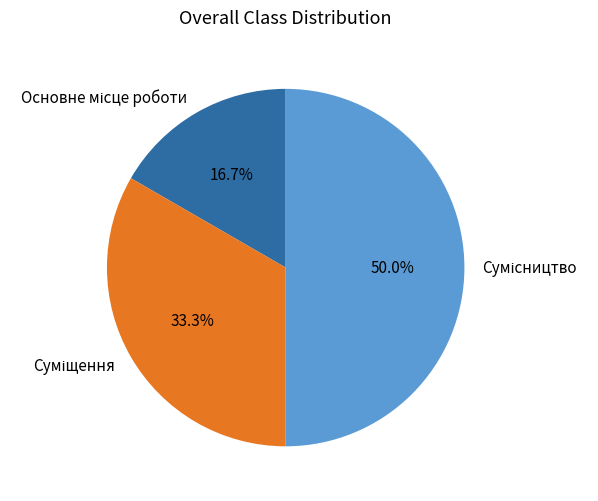

True or false: Основне місце роботи accounts for 31% of the total.

False